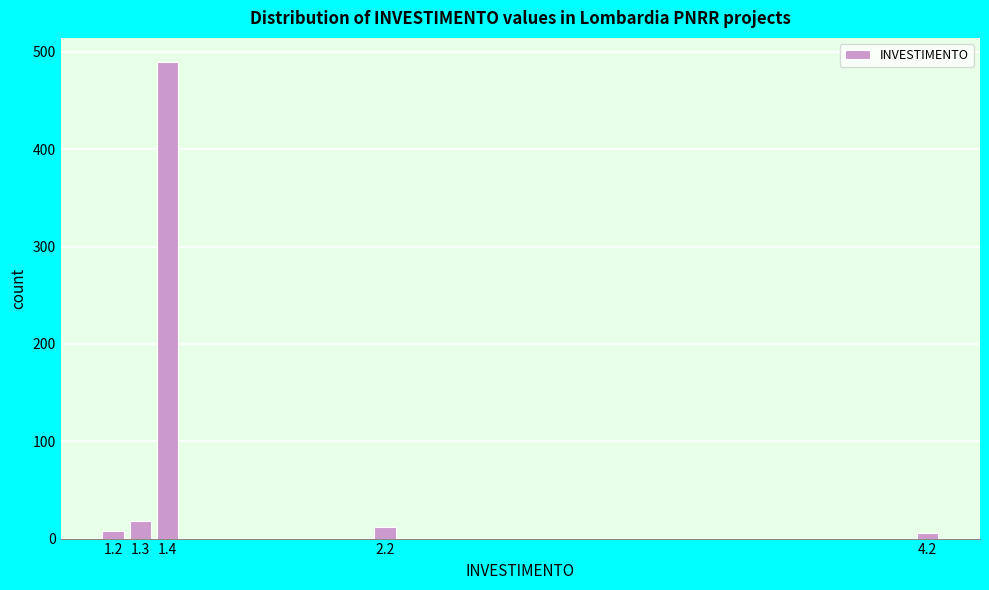

What is the greatest value displayed?

490